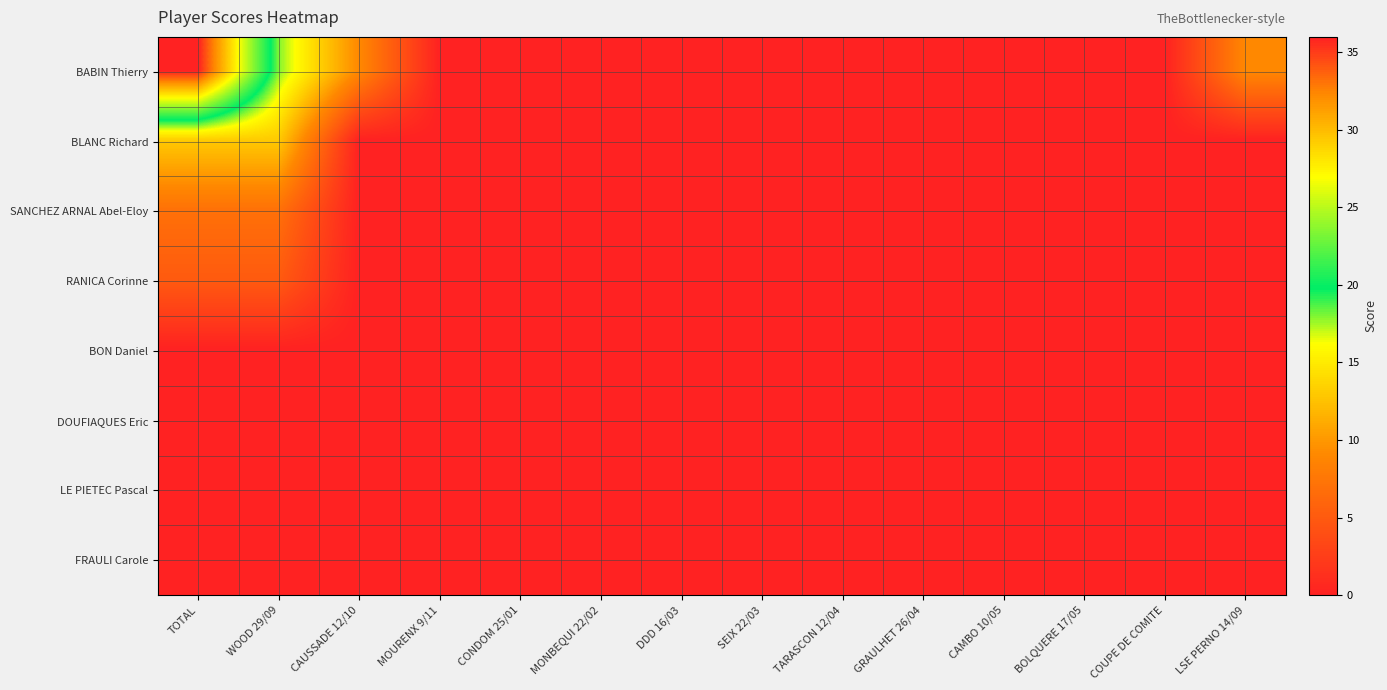

At which category is the sum across all series the highest?

TOTAL